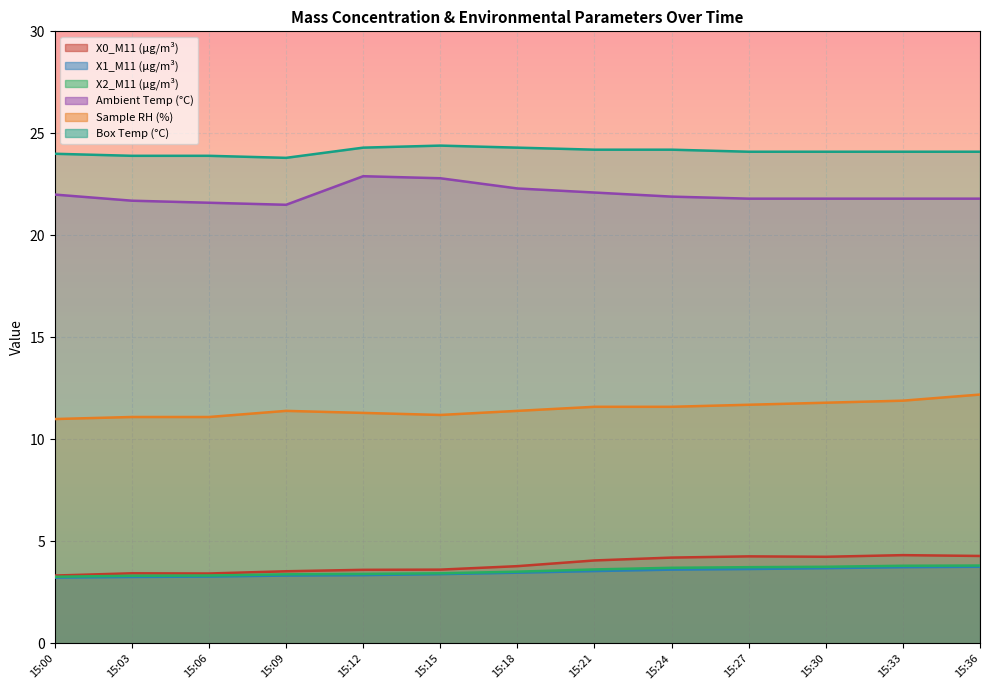

How many values in the Box Temp (°C) series exceed 24?

9